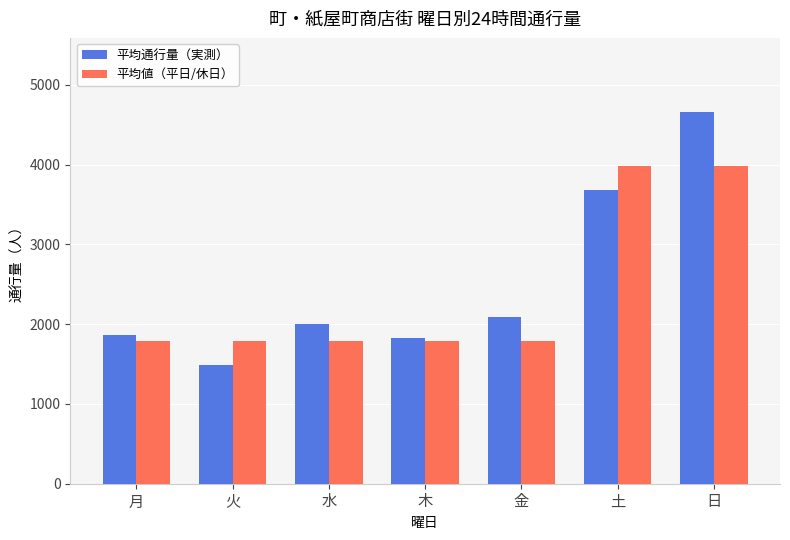

What is the sum of the 平均通行量（実測） values at 木 and 水?

3825.6